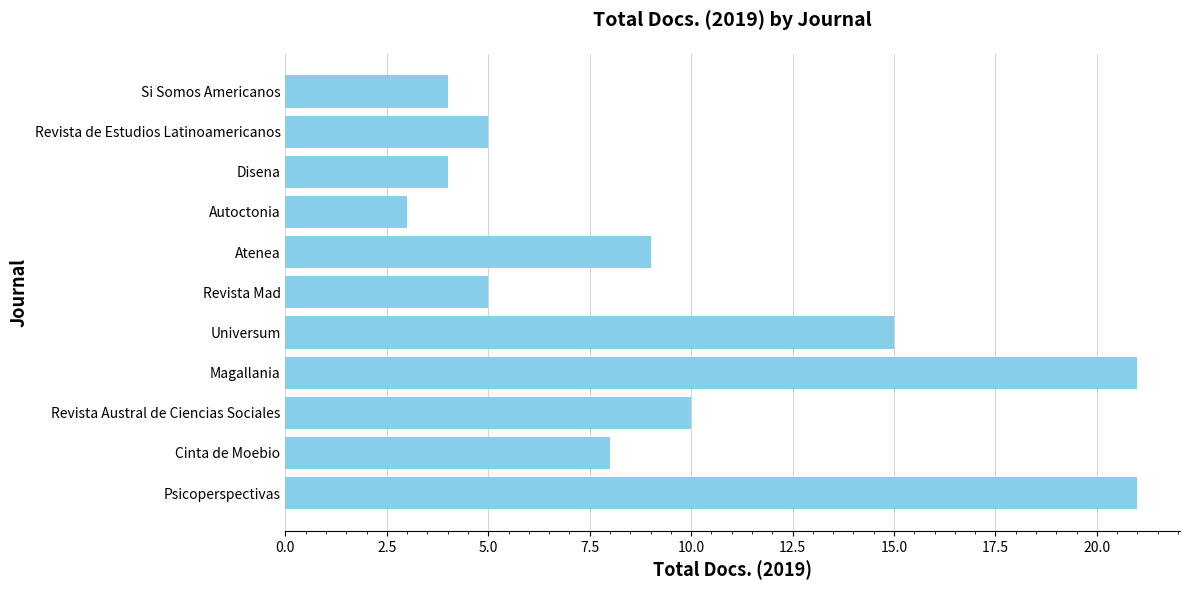

Reading top to bottom, list all the values displayed in this chart.

Si Somos Americanos=4	Revista de Estudios Latinoamericanos=5	Disena=4	Autoctonia=3	Atenea=9	Revista Mad=5	Universum=15	Magallania=21	Revista Austral de Ciencias Sociales=10	Cinta de Moebio=8	Psicoperspectivas=21